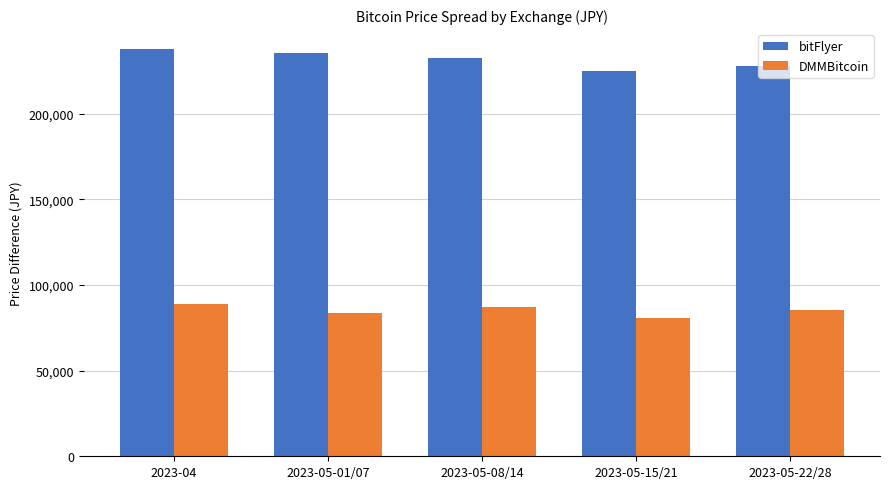

What is the average value of the DMMBitcoin series?

85237.5